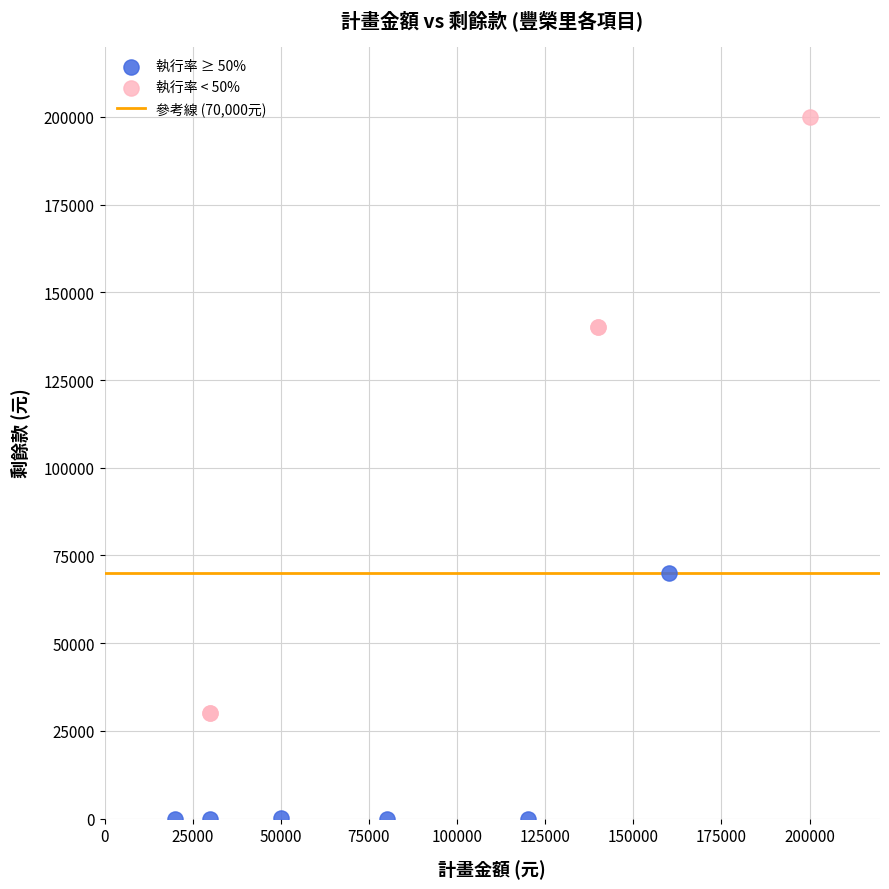

Which series reaches the maximum Y coordinate?

執行率 < 50%